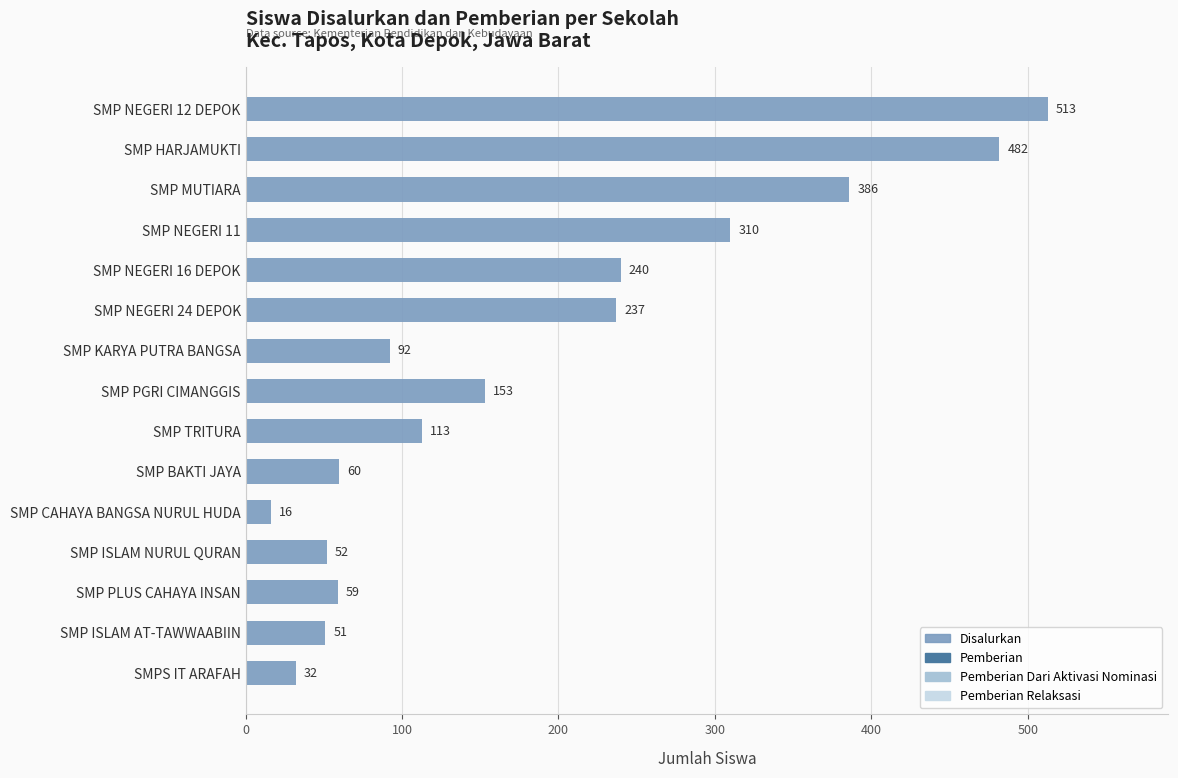

Is it true that the value at SMP ISLAM NURUL QURAN is 34?

False